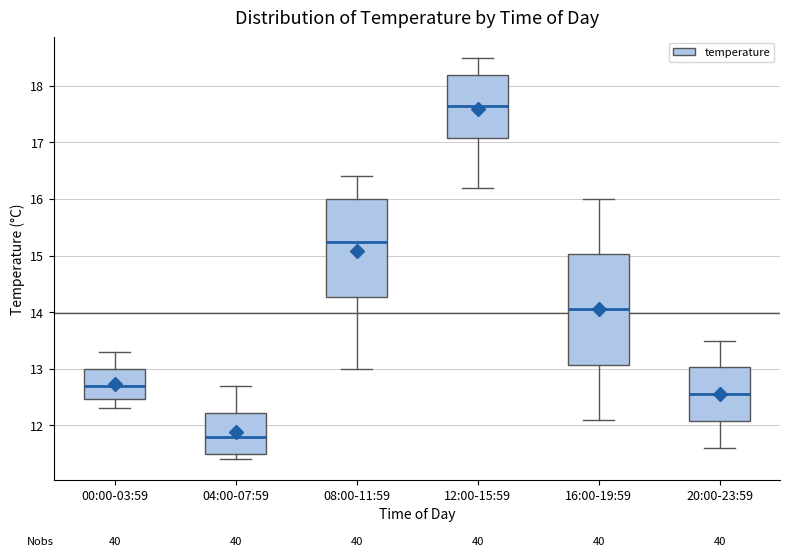

Reading left to right, transcribe this box plot: for each box, give where its median line is, the range the box spans, and where its two whiskers end, as read against the y-axis. The values are not printed on the chart, so give them approximately, as read against the axis.

00:00-03:59: median 12.7, box 12.5 to 13.0, whiskers 12.3 to 13.3
04:00-07:59: median 11.8, box 11.5 to 12.2, whiskers 11.4 to 12.7
08:00-11:59: median 15.3, box 14.3 to 16.0, whiskers 13.0 to 16.4
12:00-15:59: median 17.7, box 17.1 to 18.2, whiskers 16.2 to 18.5
16:00-19:59: median 14.1, box 13.1 to 15.0, whiskers 12.1 to 16.0
20:00-23:59: median 12.6, box 12.1 to 13.0, whiskers 11.6 to 13.5